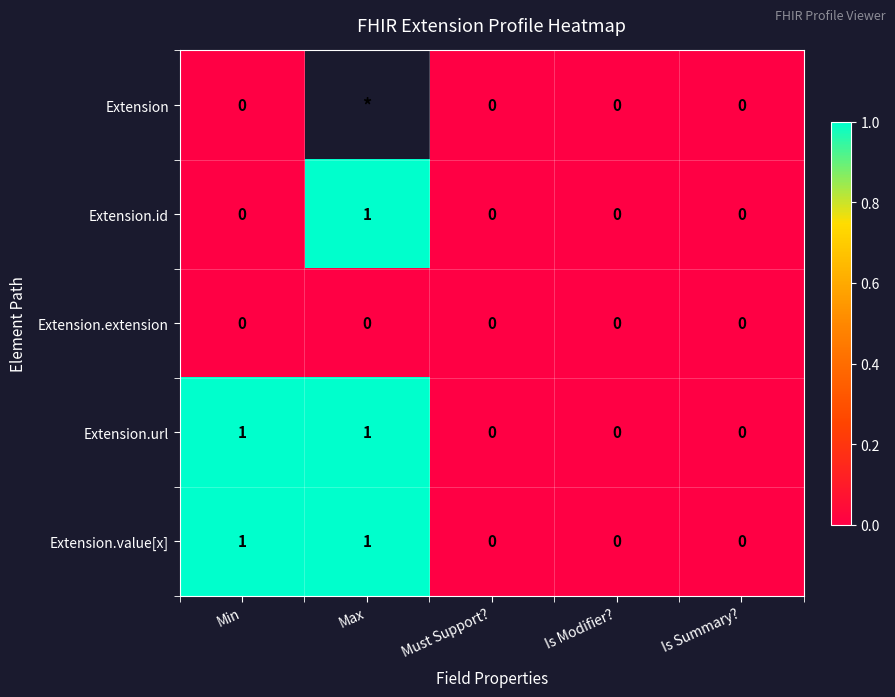

The value of Extension.id at Is Summary? is -0.6. True or false?

False